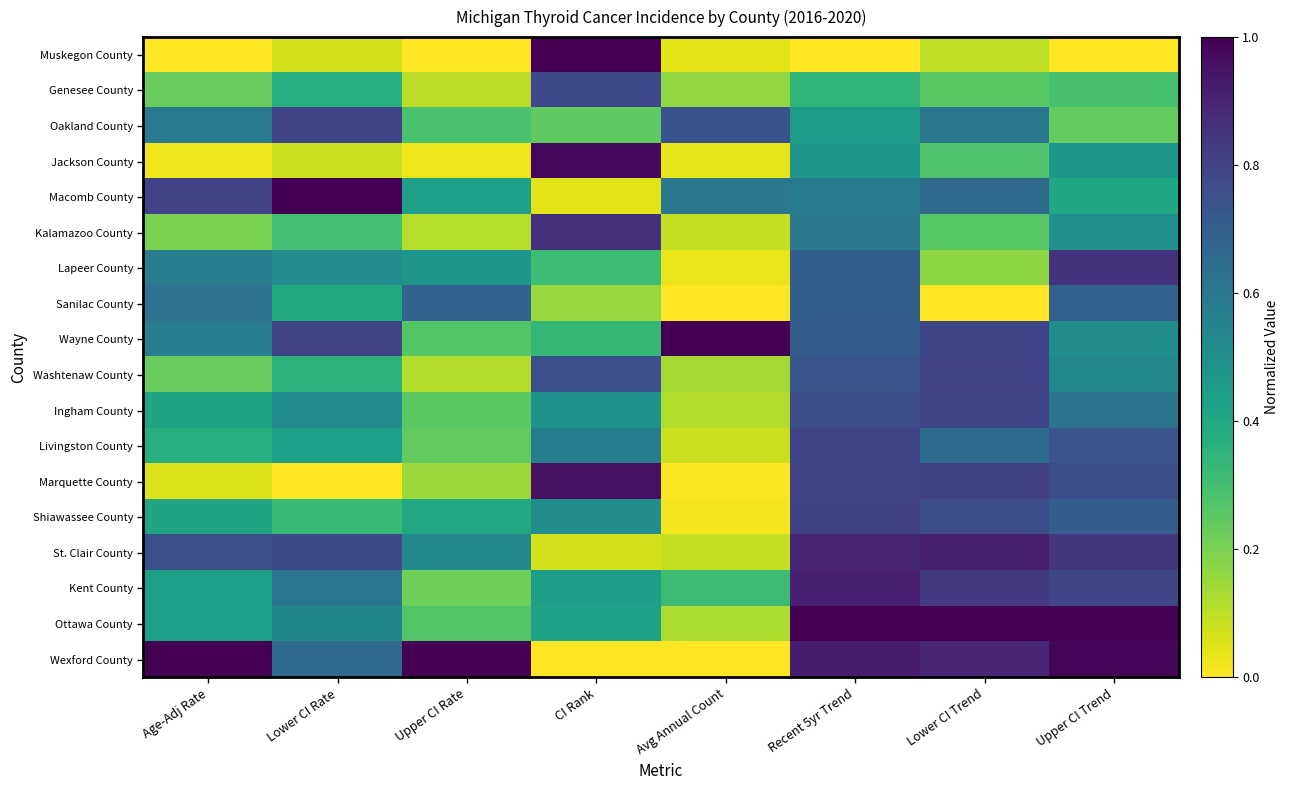

At which category is the sum across all series the highest?

Recent 5yr Trend